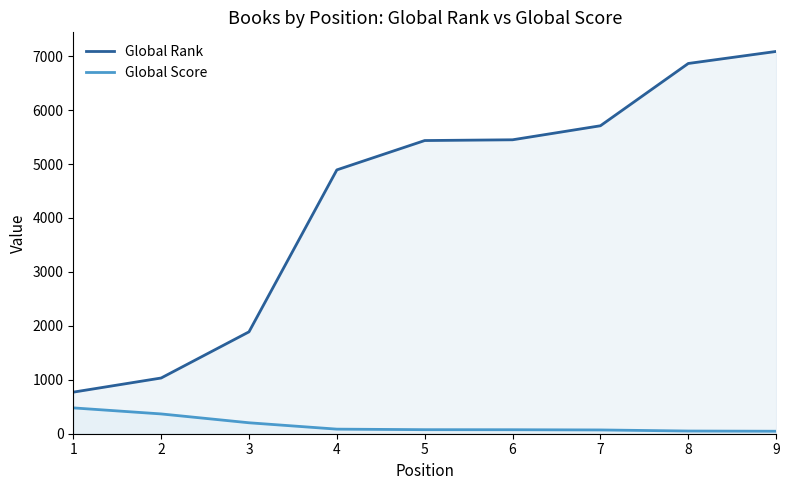

How many lines are shown in the chart?

2